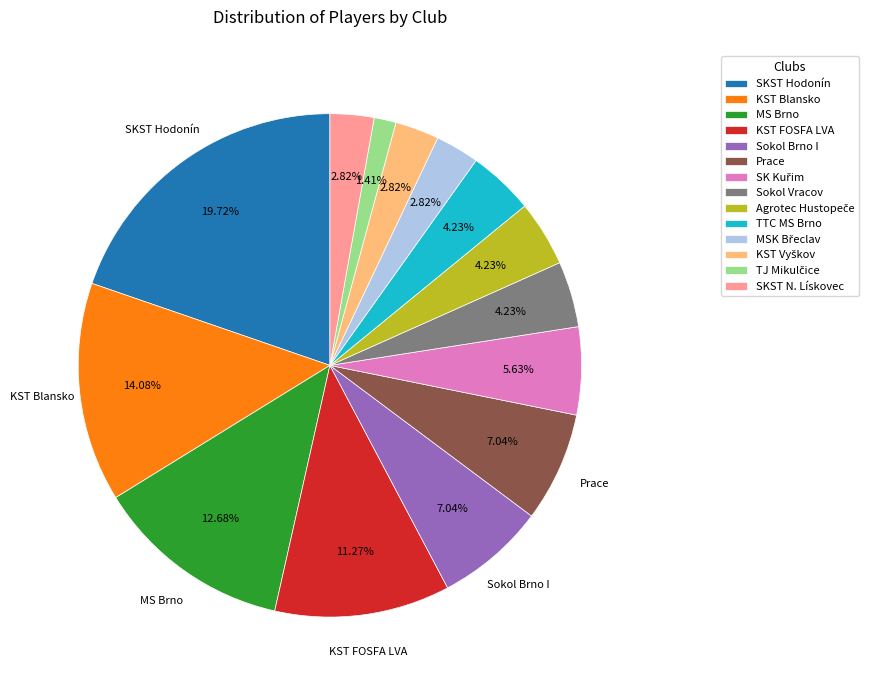

Which category has the biggest portion of the pie?

SKST Hodonín